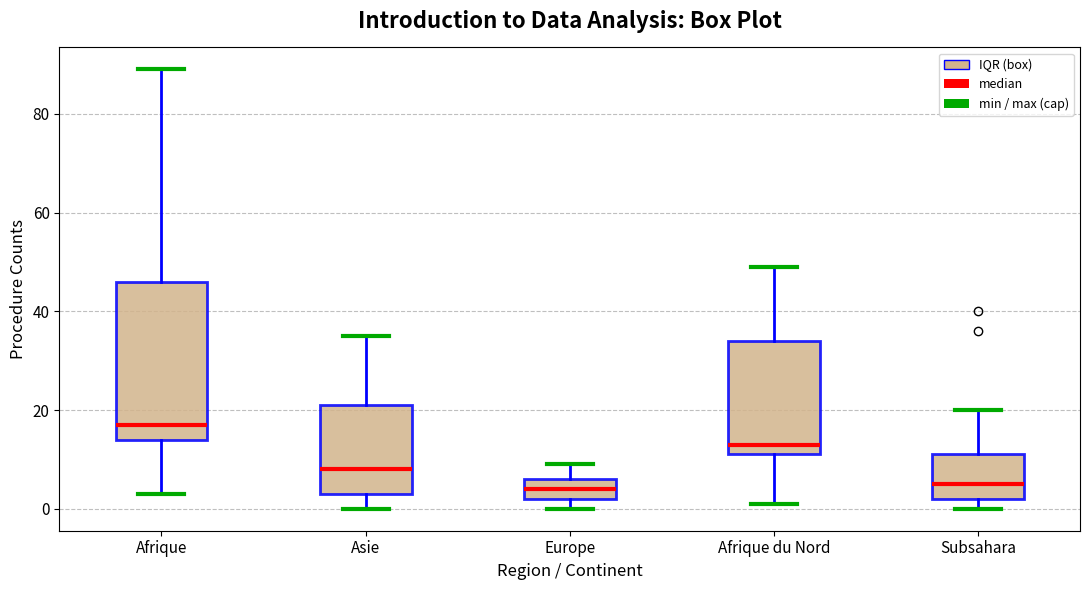

Reading left to right, transcribe this box plot: for each box, give where its median line is, the range the box spans, and where its two whiskers end, as read against the y-axis. The values are not printed on the chart, so give them approximately, as read against the axis.

Afrique: median 18, box 14 to 46, whiskers 4 to 90
Asie: median 8, box 4 to 22, whiskers 0 to 36
Europe: median 4, box 2 to 6, whiskers 0 to 10
Afrique du Nord: median 14, box 12 to 34, whiskers 2 to 50
Subsahara: median 6, box 2 to 12, whiskers 0 to 20